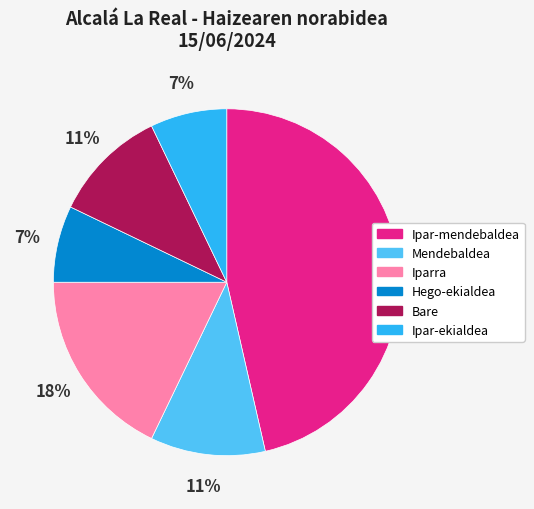

To the nearest percent, what is the average slice percentage?

17%